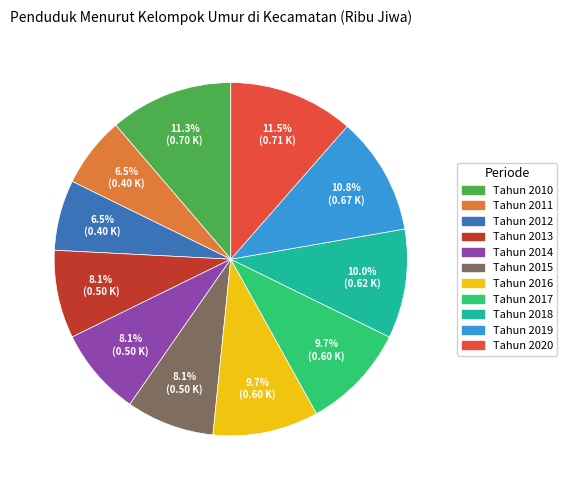

Is it true that Tahun 2017 is 10% of the pie?

True